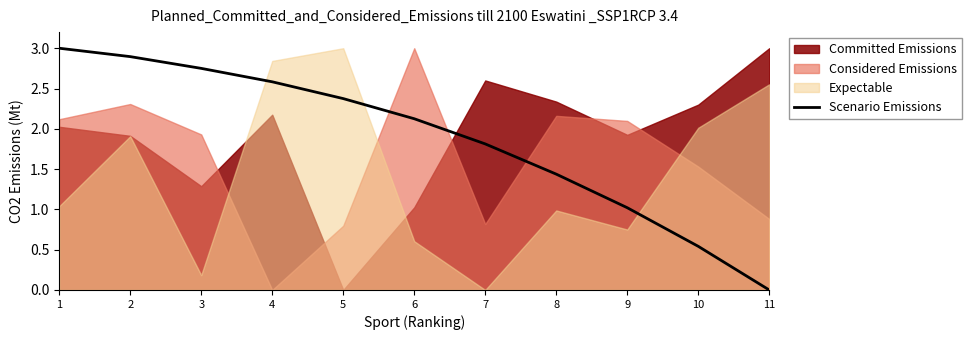

Approximately how many times larger is the value at 2 compared to 7?

1.6